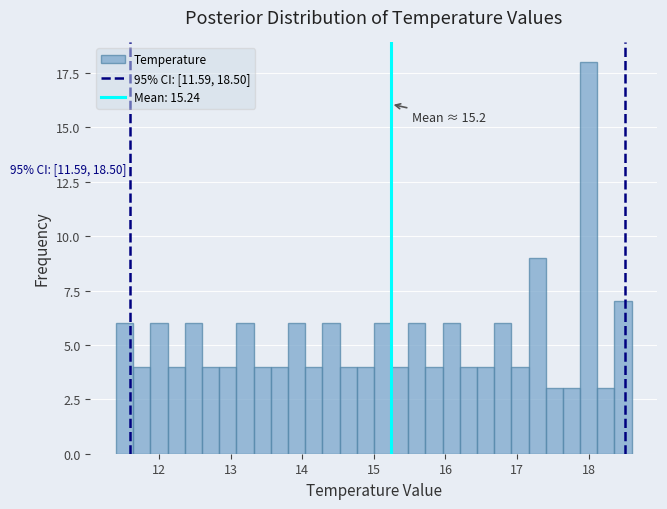

Around what value on the x-axis is the tallest bar? Give the approximate position of its centre, as read against the axis.

18.0